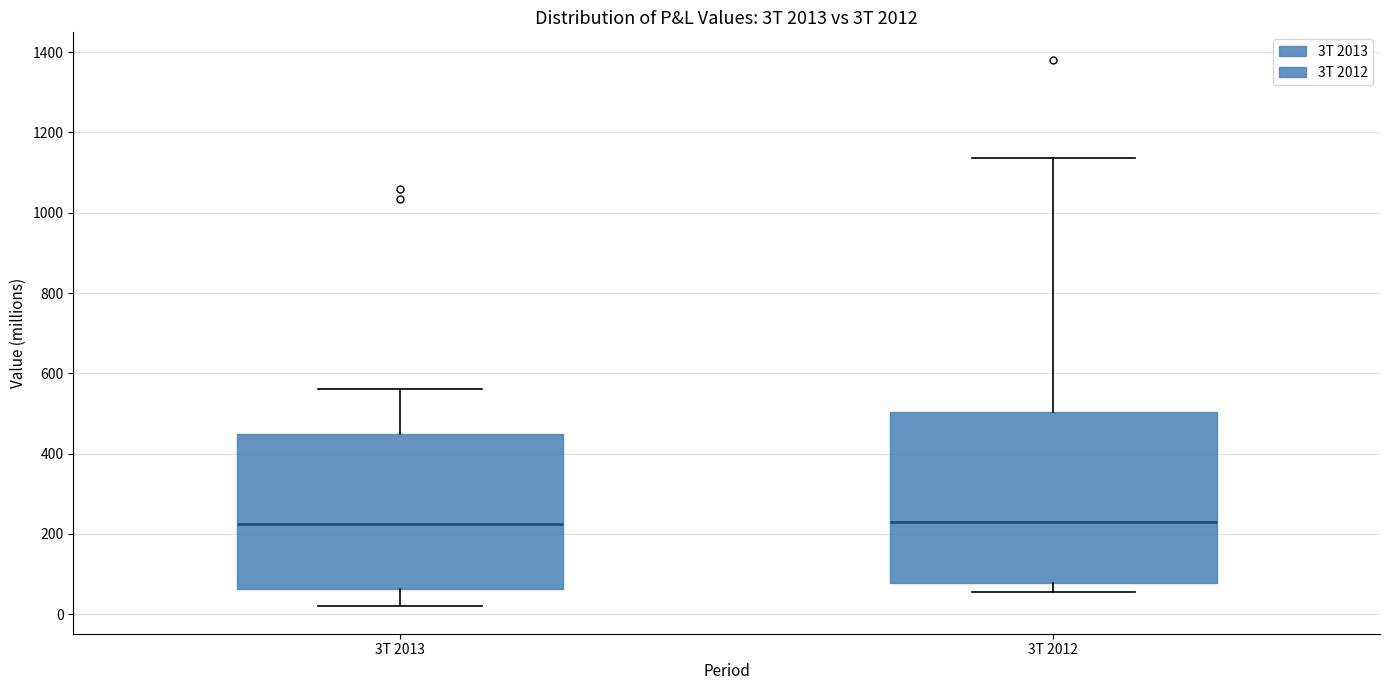

Where is the upper edge of the box for 3T 2012 on the y-axis? The values are not printed on the chart, so give them approximately, as read against the axis.

500